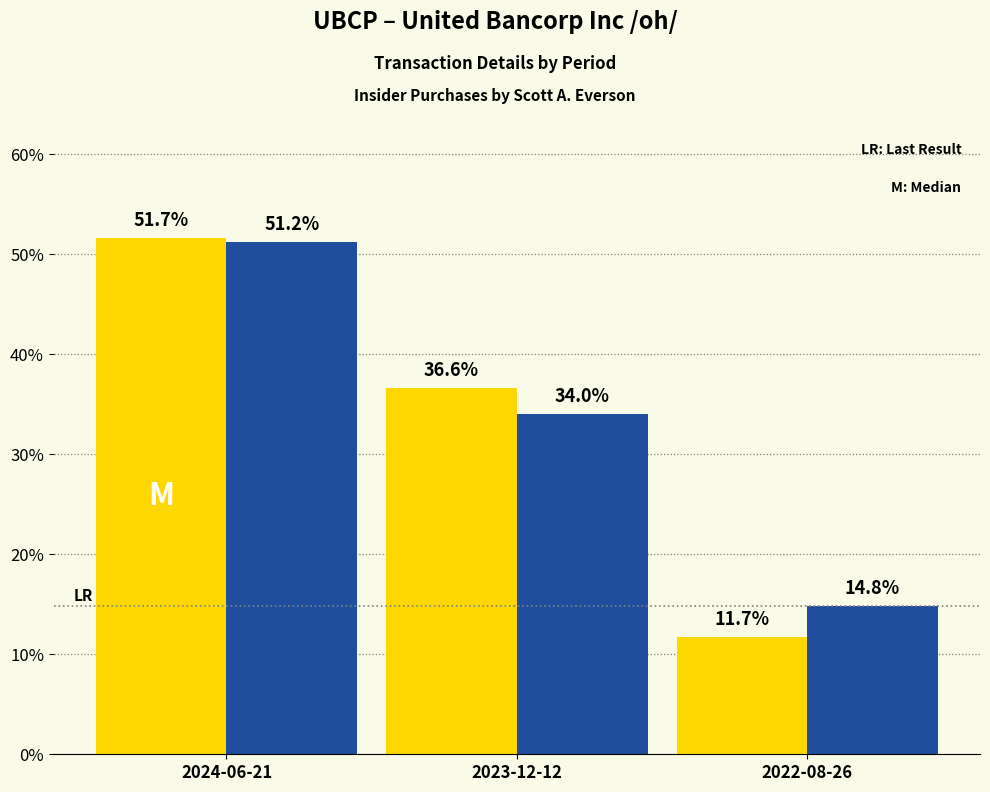

What is the difference between the highest and lowest values at 2022-08-26?

3.1